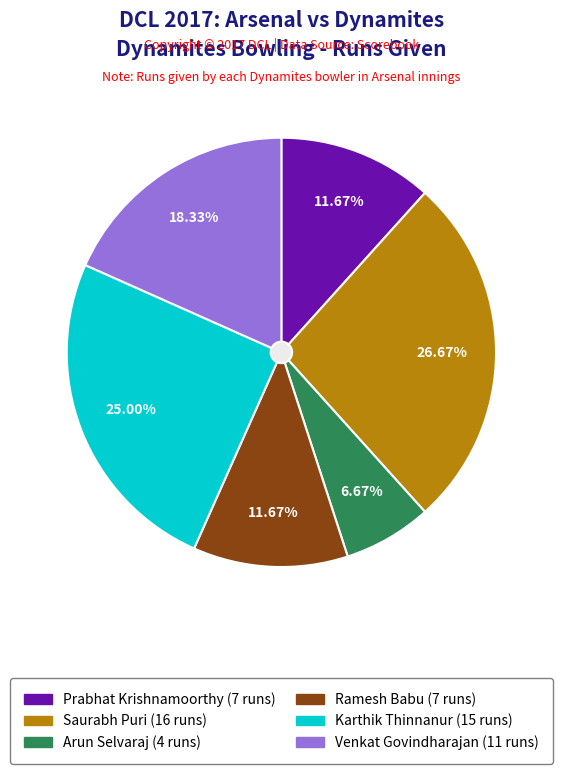

To the nearest percent, what portion does Prabhat Krishnamoorthy represent?

12%